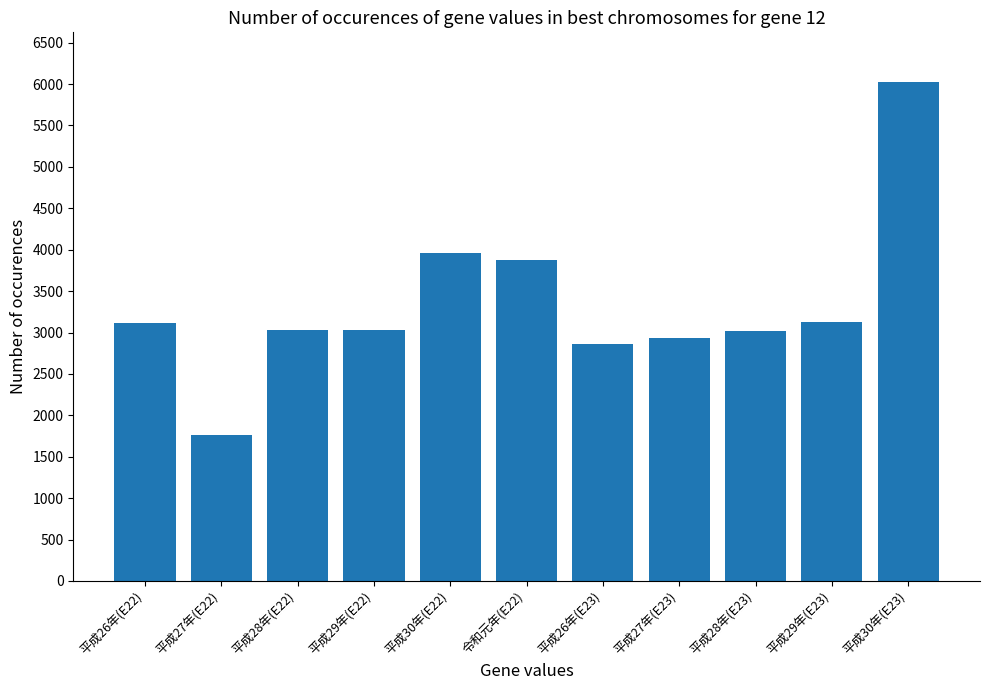

Approximately how many times larger is the value at 平成28年(E23) compared to 平成26年(E23)?

1.1